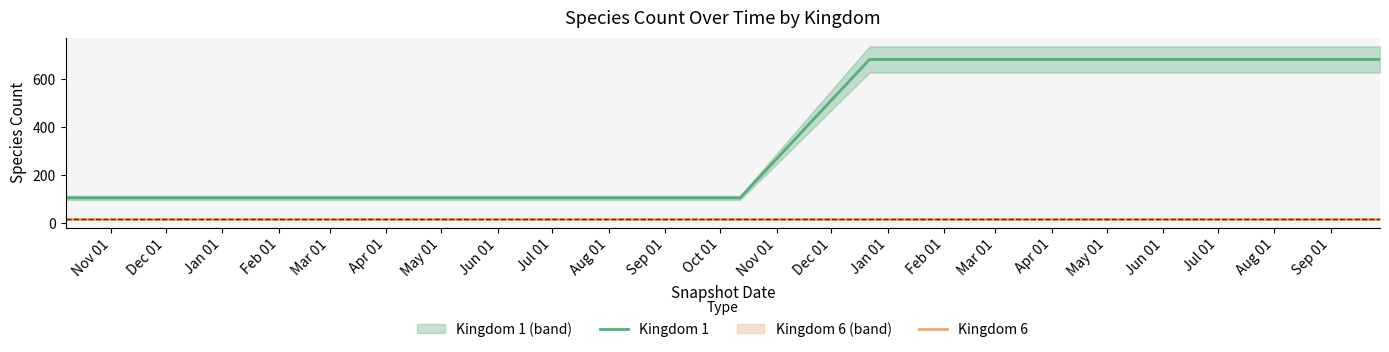

What is the maximum value for Kingdom 6?

20